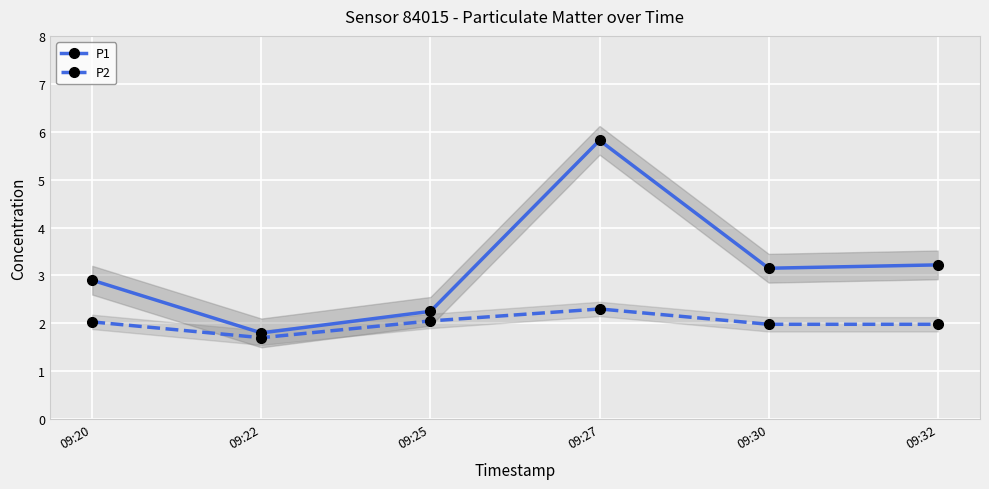

True or false: P2 and P1 cross at least once.

False